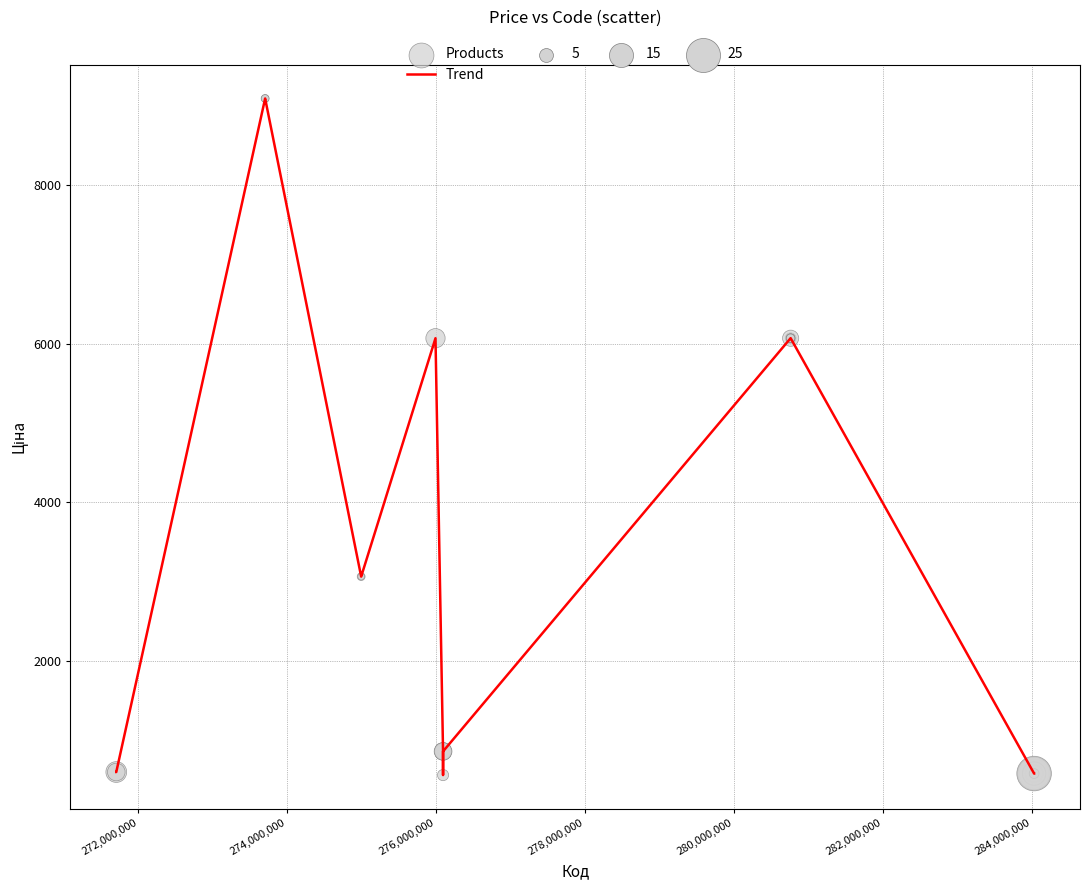

What is the smallest value displayed?

555.1